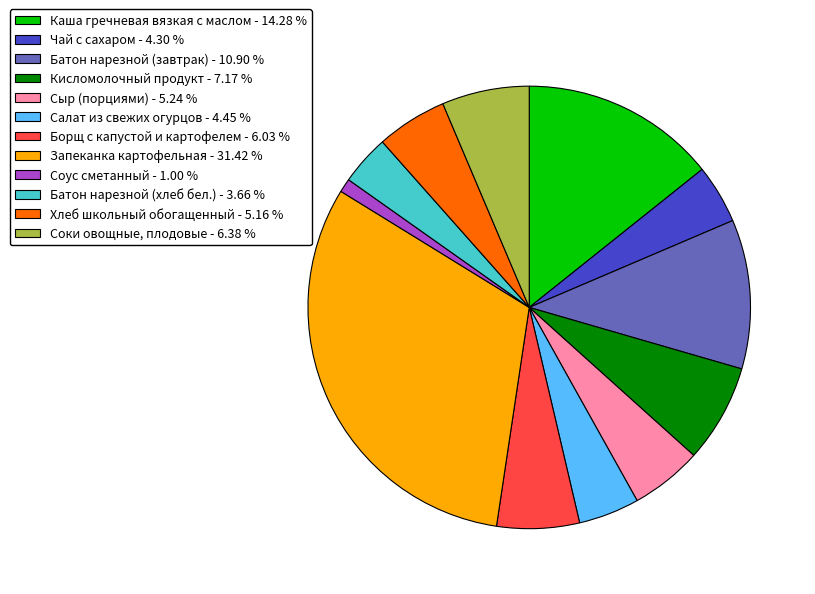

Is the sum of Соки овощные, плодовые - 6.38 % and Кисломолочный продукт - 7.17 % greater than half?

No